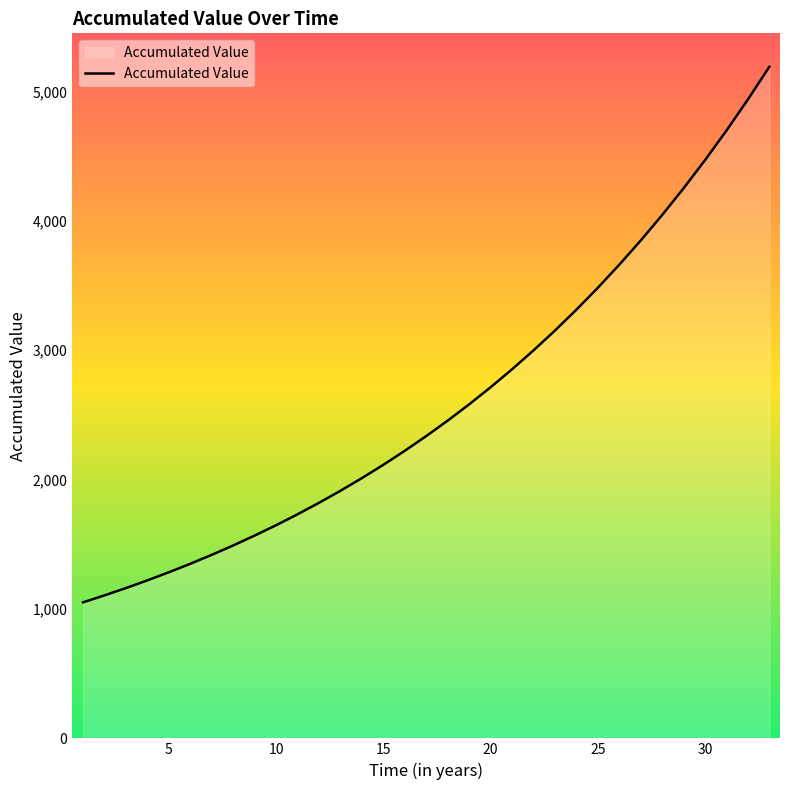

What is the difference between the maximum and minimum values?

4138.0